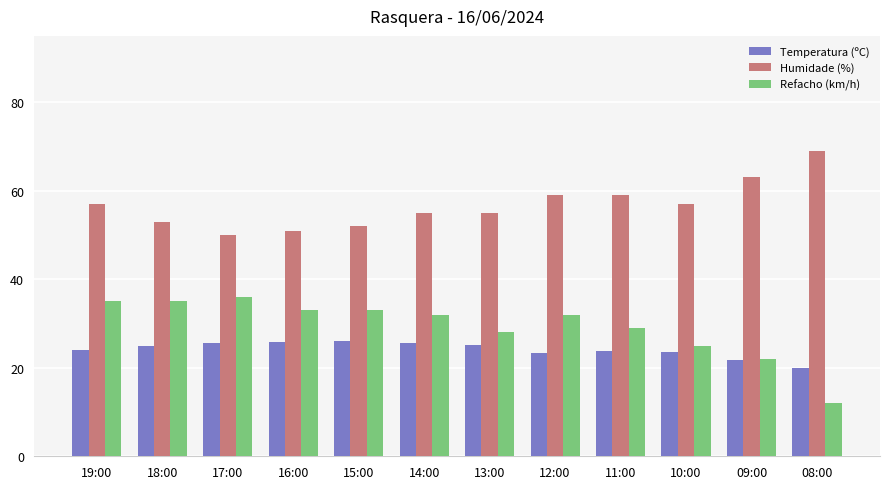

List the series in order of their overall mean, highest first.

Humidade (%), Refacho (km/h), Temperatura (ºC)